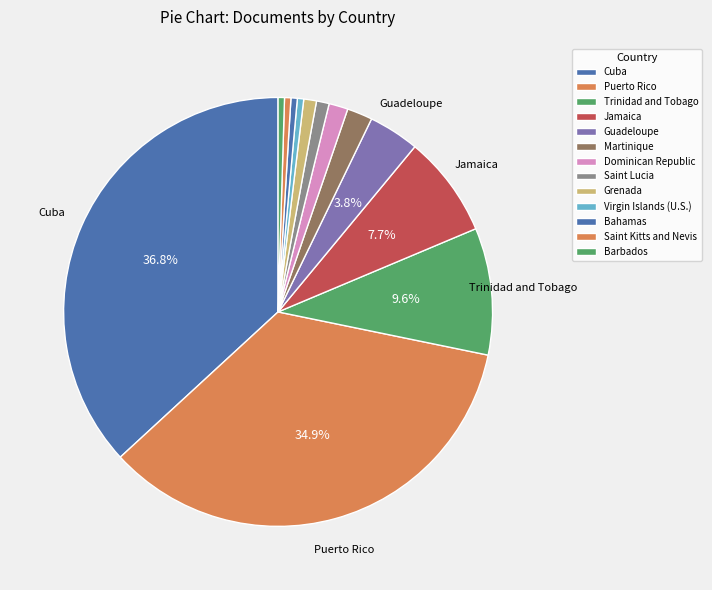

Is there any slice that represents more than half of the pie?

No